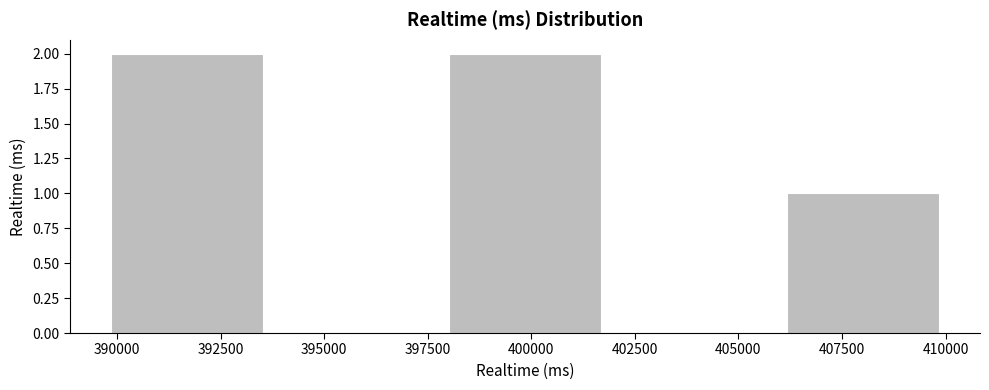

Reading left to right, list every bar in this chart as the range it spans on the x-axis followed by its height. Neither the bar edges nor the heights are printed on the chart, so give them approximately, as read against the axes.

389500 to 393500: 2
393500 to 398000: 0
398000 to 402000: 2
402000 to 406000: 0
406000 to 410000: 1